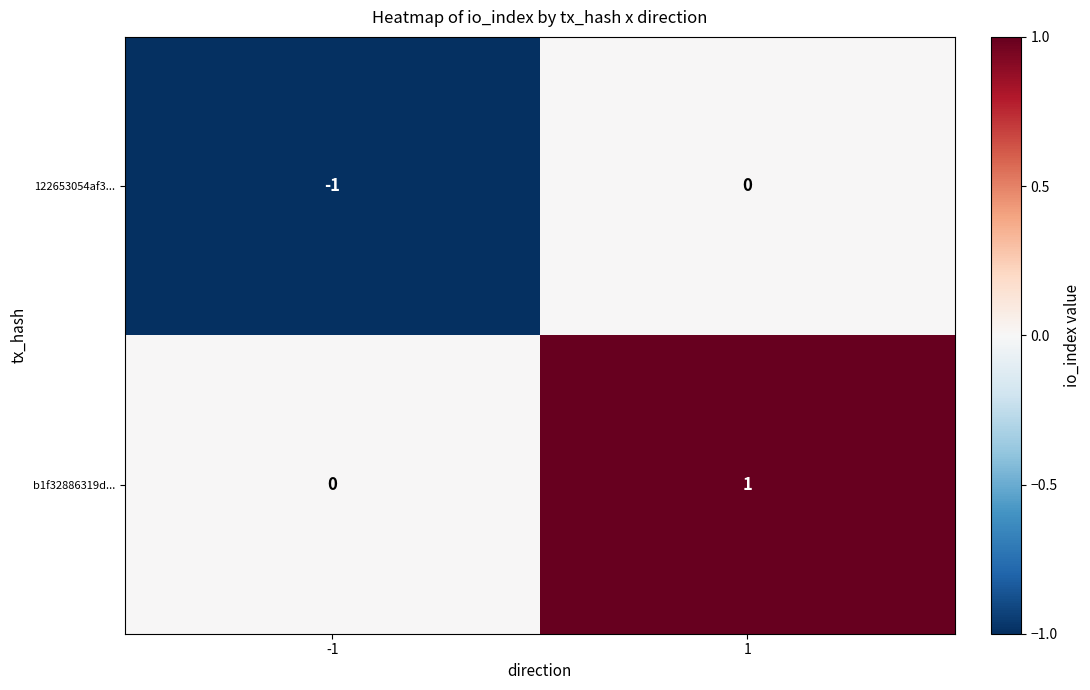

Reading right to left, what are all the values shown in this chart?

122653054af3...: 0	-1
b1f32886319d...: 1	0